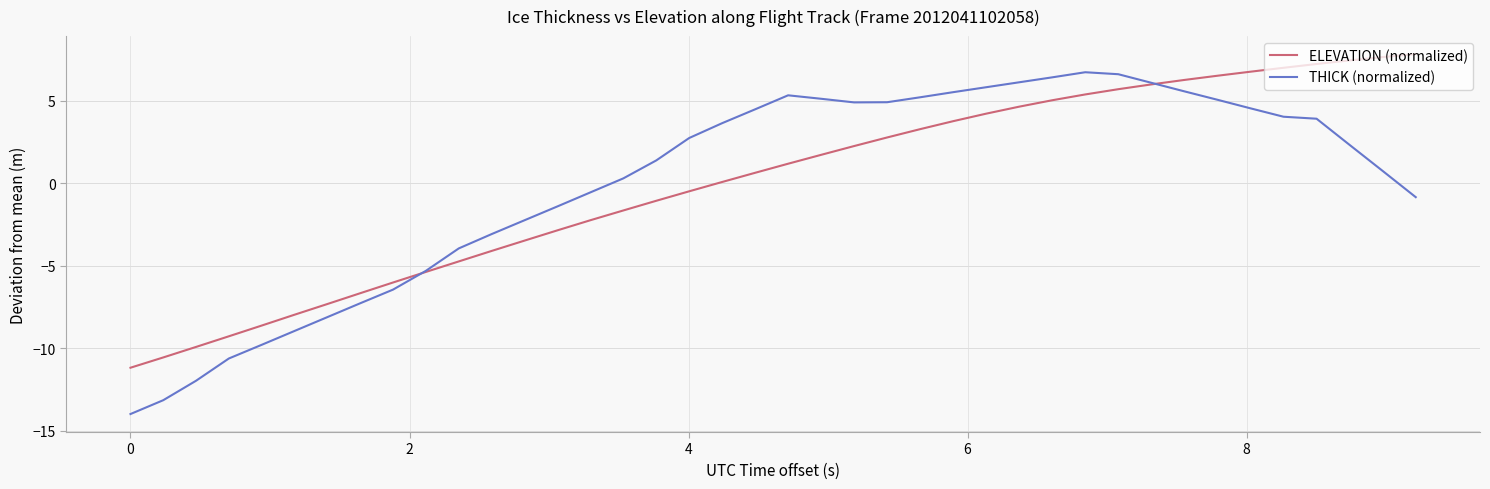

List the series in order of their peak value, lowest first.

THICK (normalized), ELEVATION (normalized)